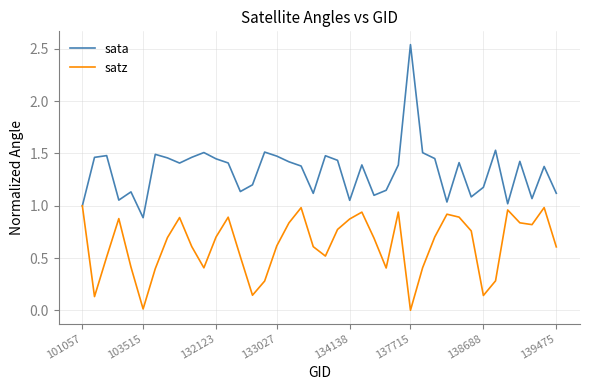

List the series in order of their peak value, lowest first.

satz, sata